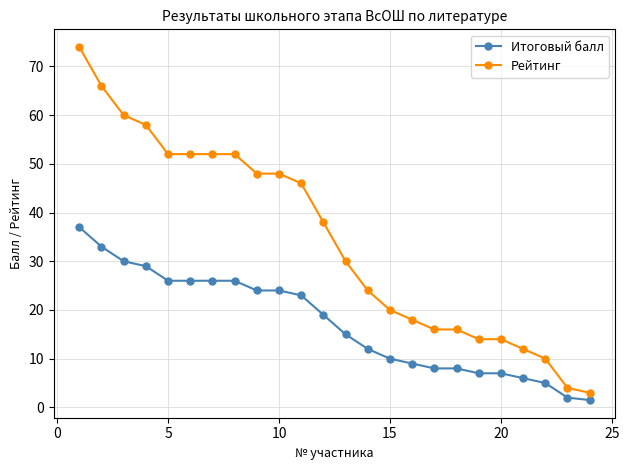

Rank the series by their maximum value, from lowest to highest.

Итоговый балл, Рейтинг